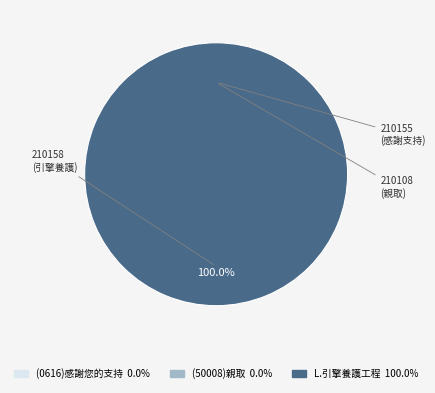

True or false: 210108 accounts for 0% of the total.

True